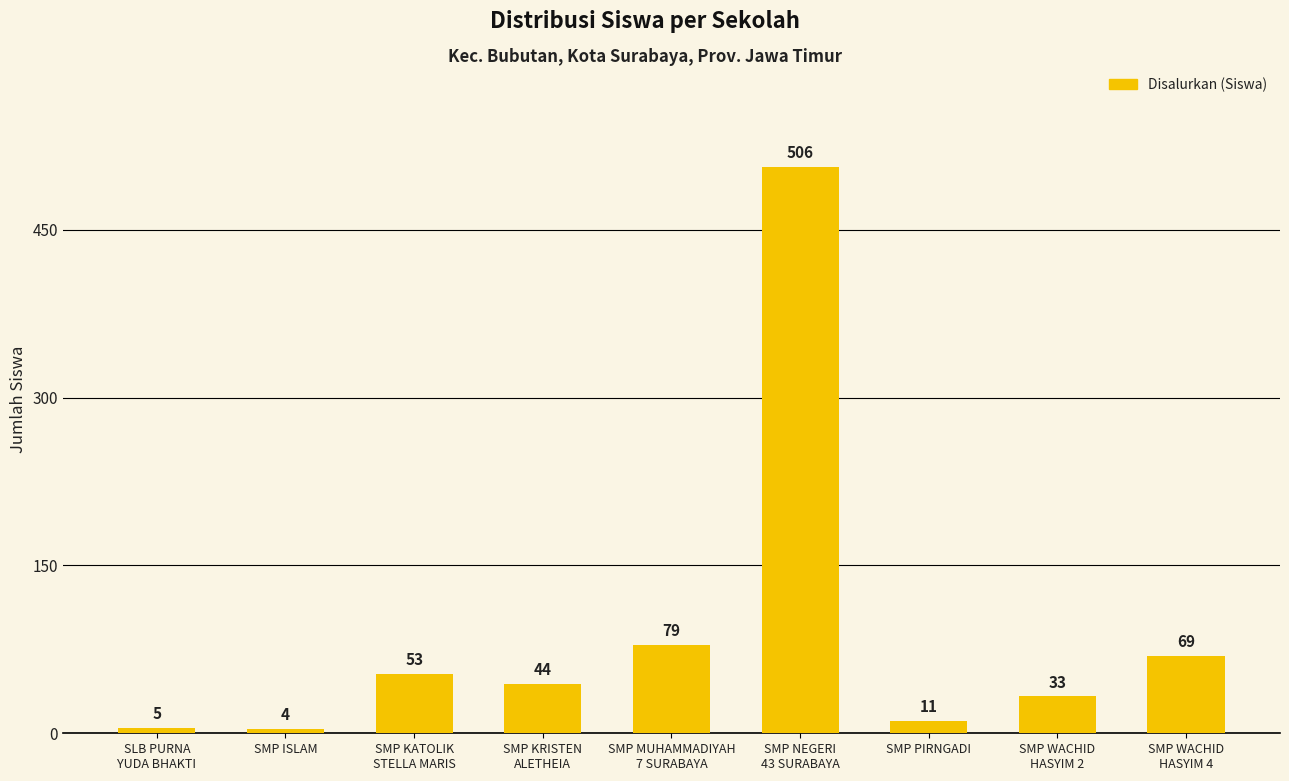

What is the label of the 3rd bar from the left?

SMP KATOLIK
STELLA MARIS